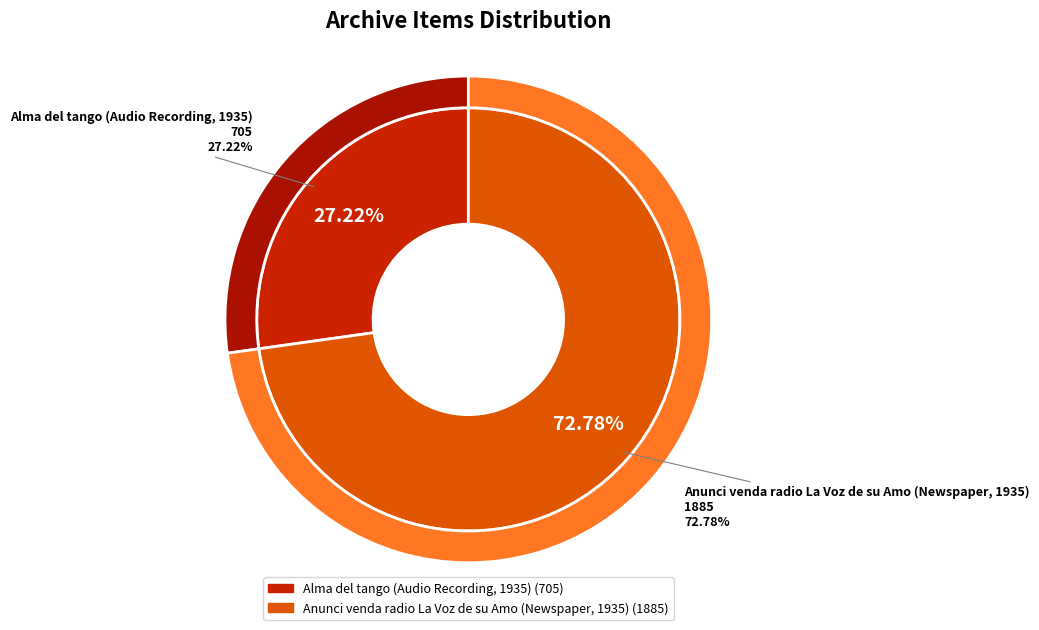

How many segments does this pie chart have?

2